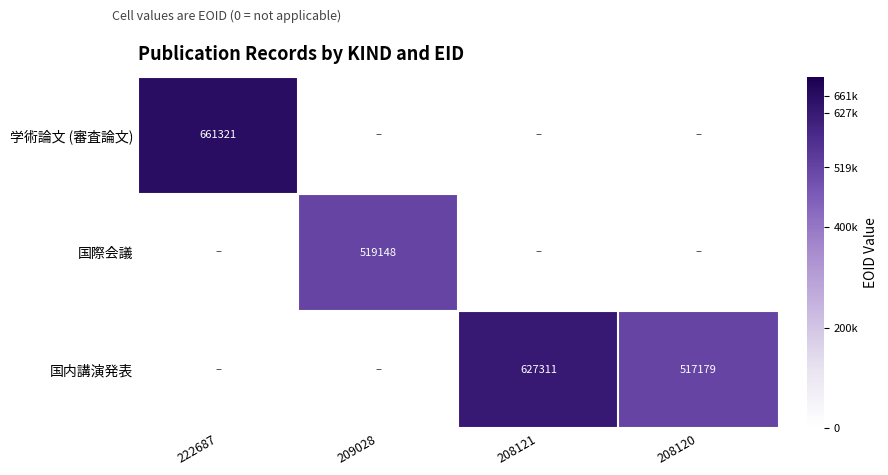

The 学術論文 (審査論文) series shows 965246 at 222687. True or false?

False